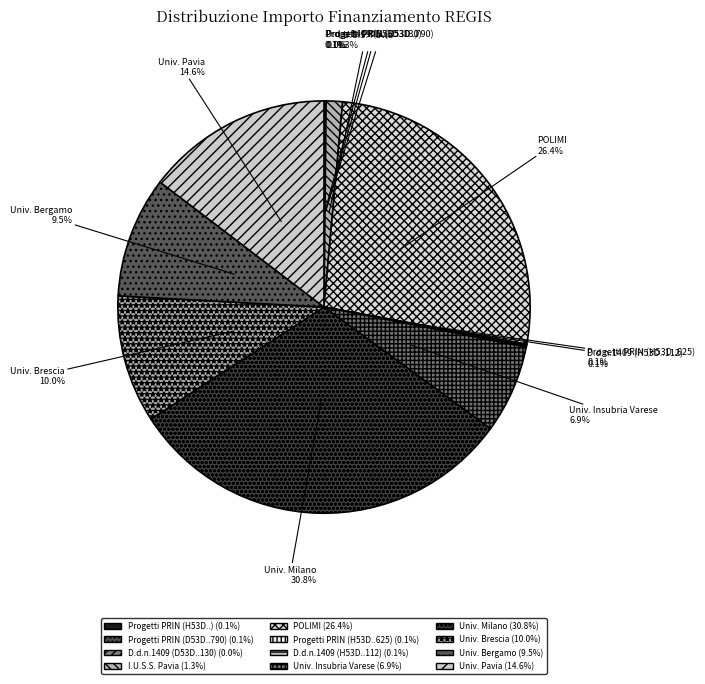

Combined, do Univ. Milano and Univ. Insubria Varese account for over 50%?

No